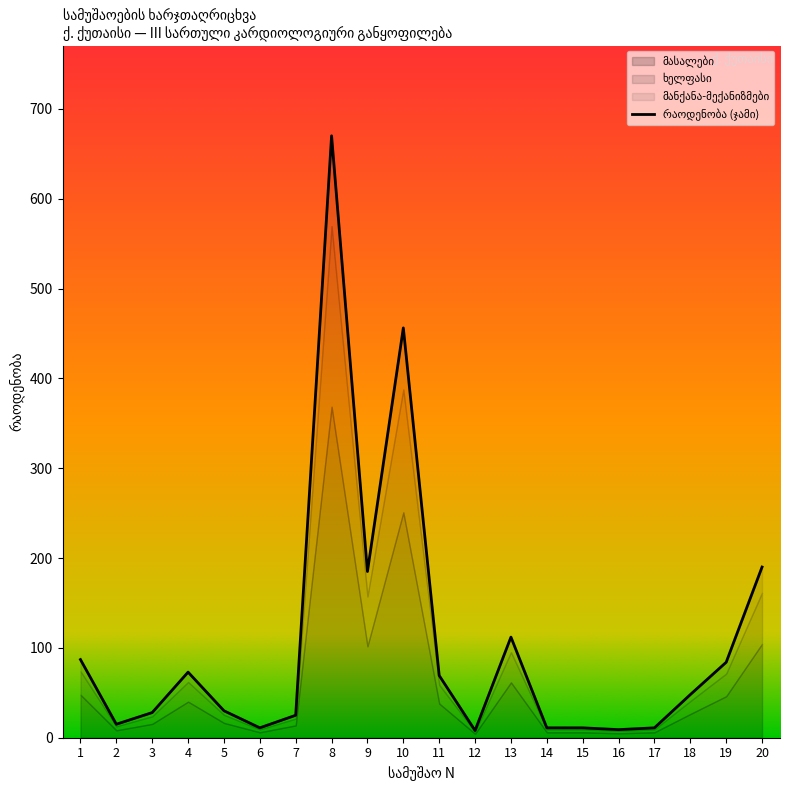

At which category does the chart reach its minimum across all series?

12